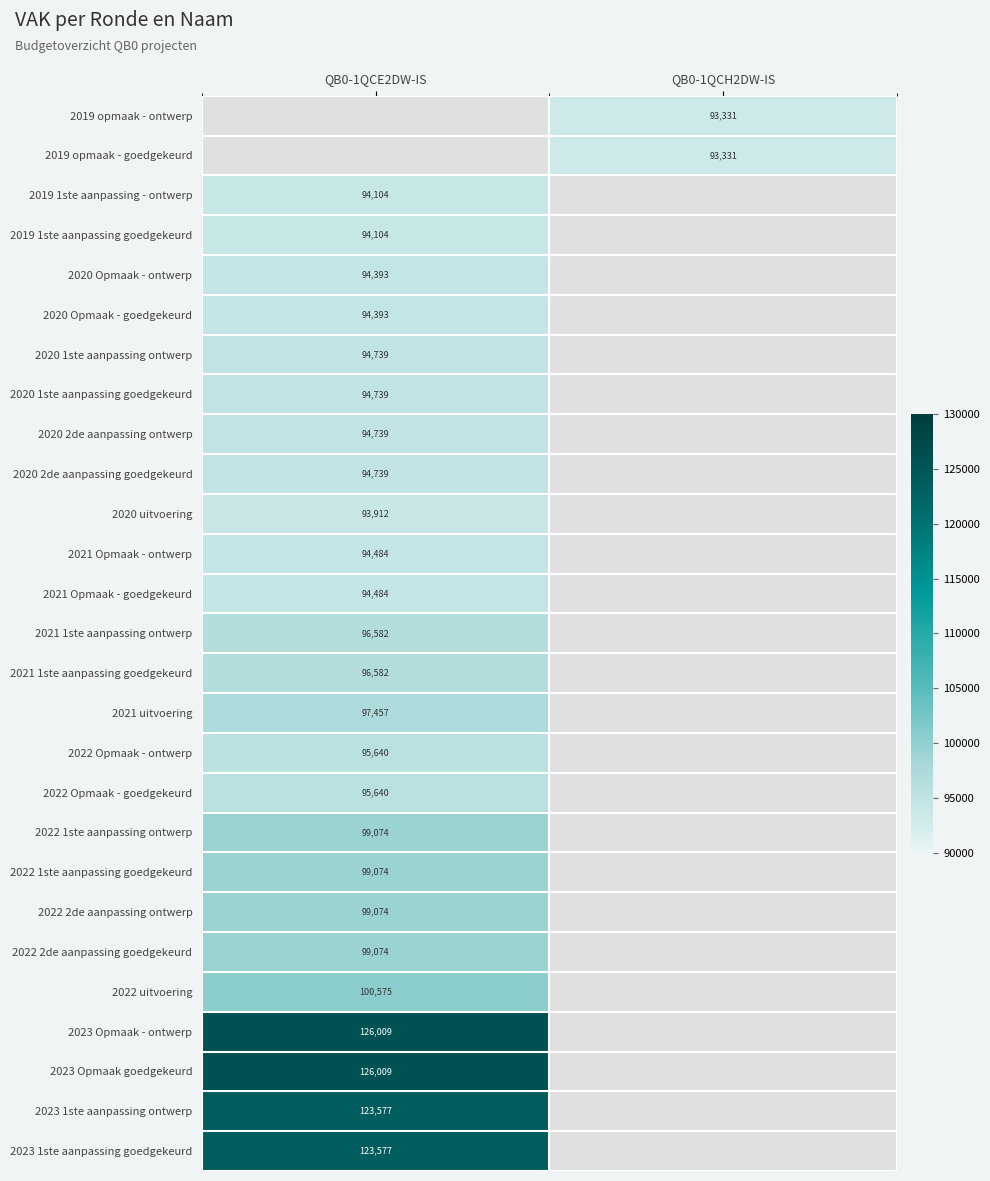

Count the number of categories in the chart.

2